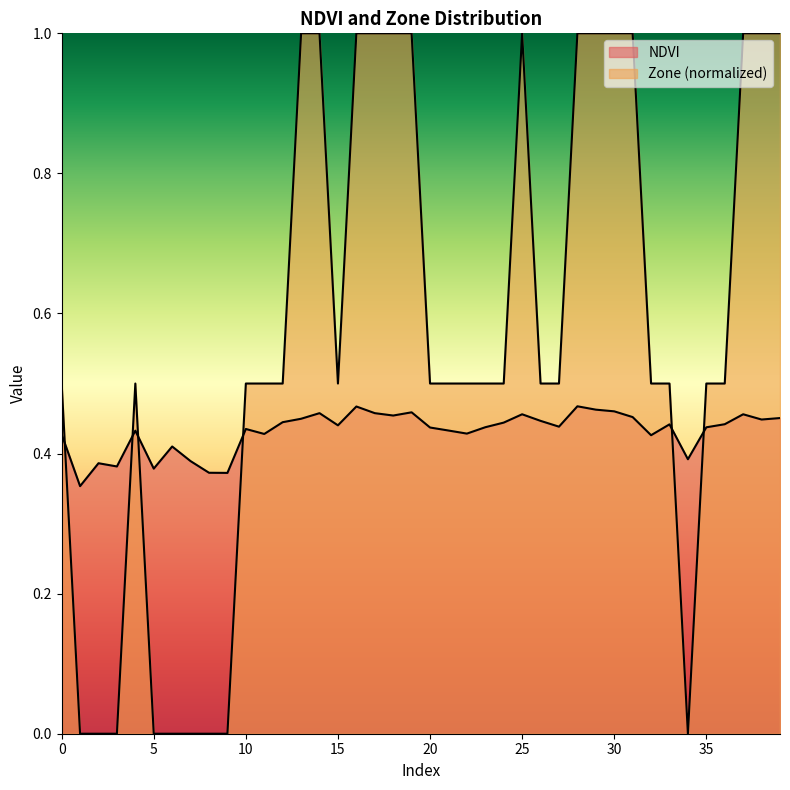

Where do Zone and NDVI first cross each other?

0 and 1